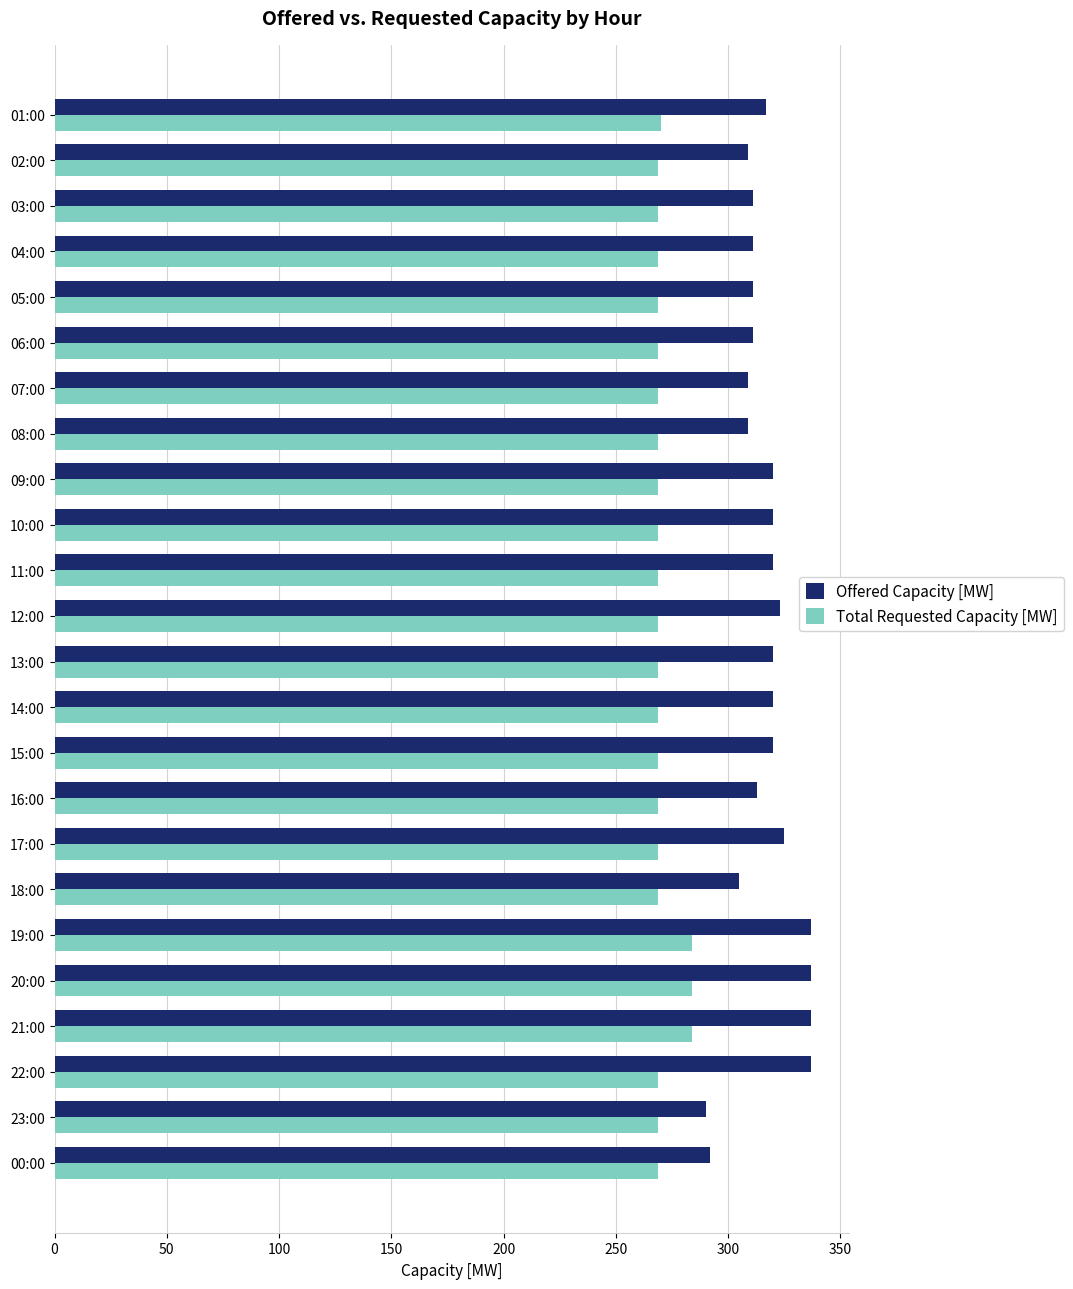

What is the difference between the maximum and minimum values in the Offered Capacity [MW] series?

47